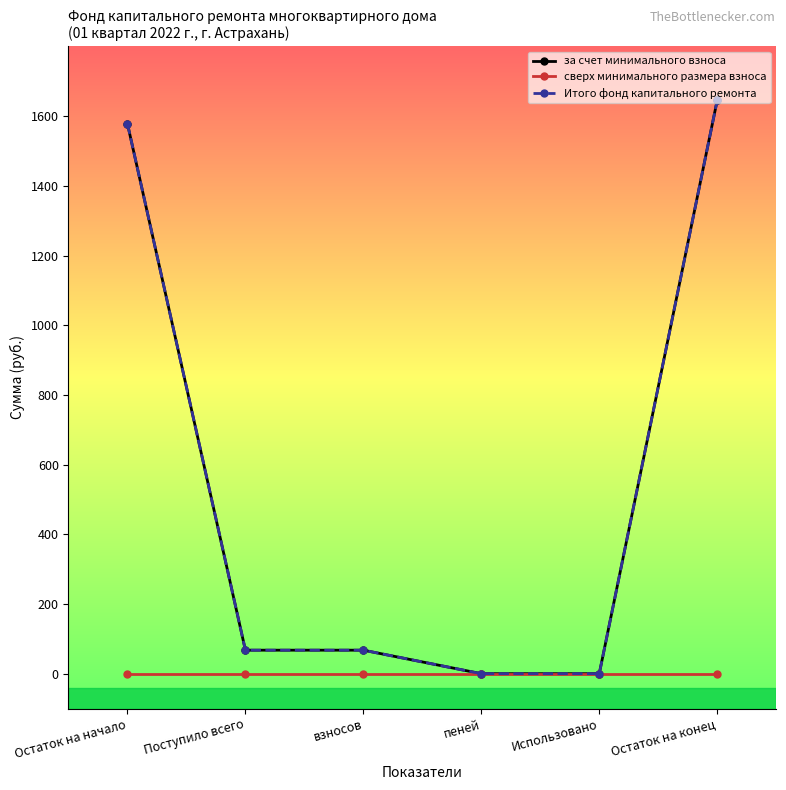

Is the value of сверх минимального размера взноса at Использовано greater than the value of Итого фонд капитального ремонта at Поступило всего?

No